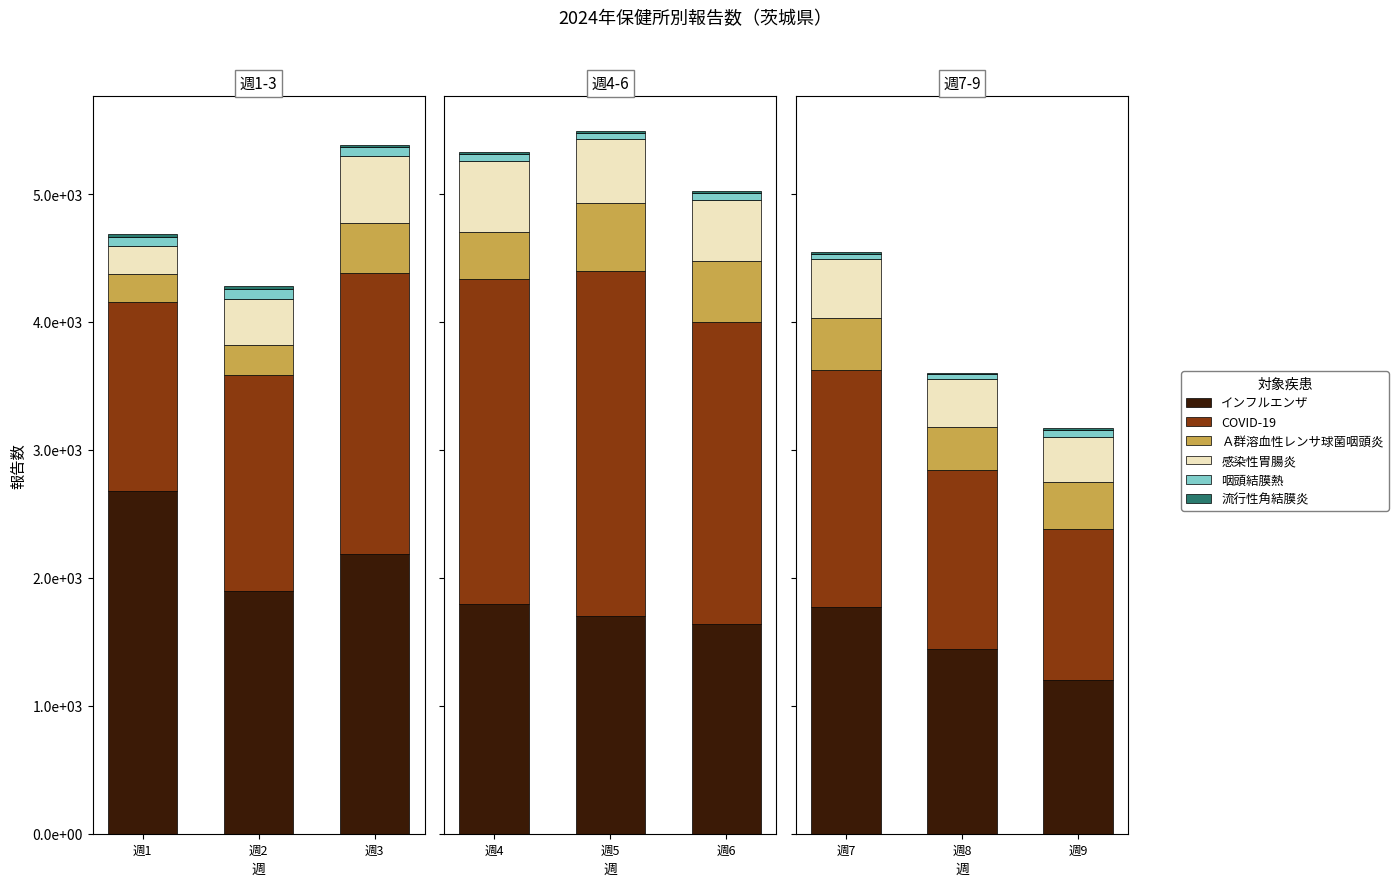

What is the difference between the maximum and minimum values in the 流行性角結膜炎 series?

6